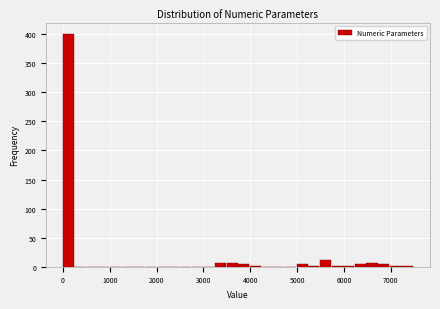

Read against the x-axis, roughly where is the centre of the tallest bar?

100